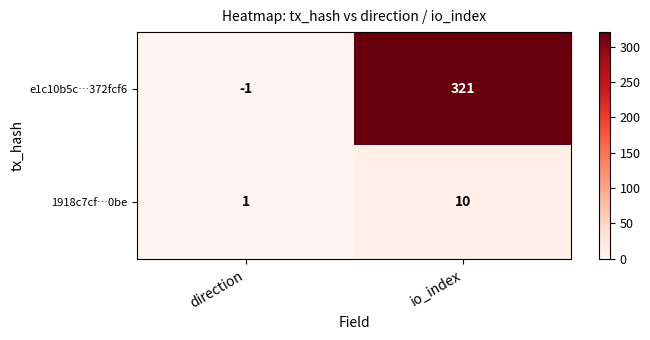

What is the total value across all series at io_index?

331